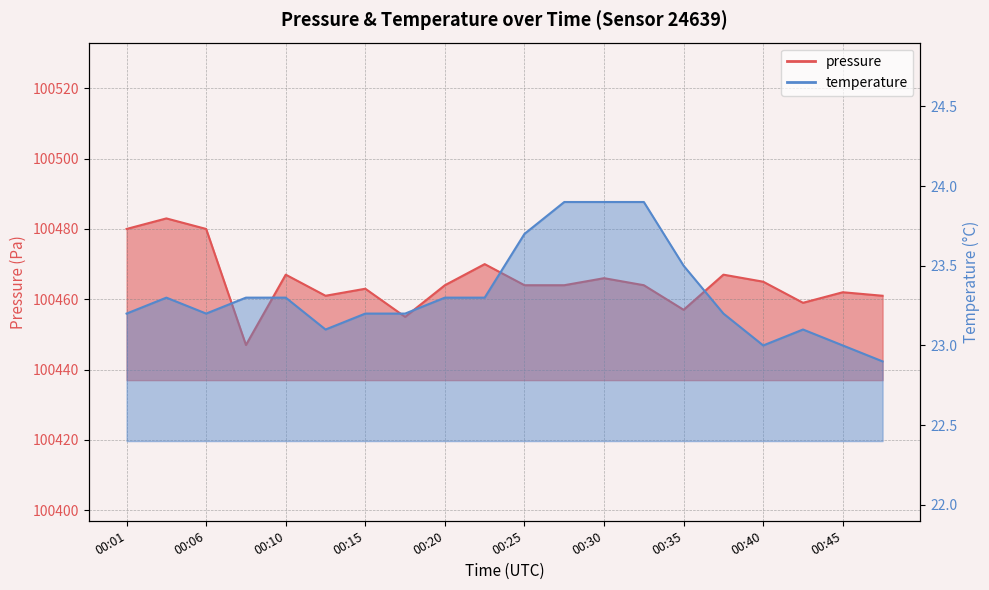

What is the minimum value for pressure?

100447.0